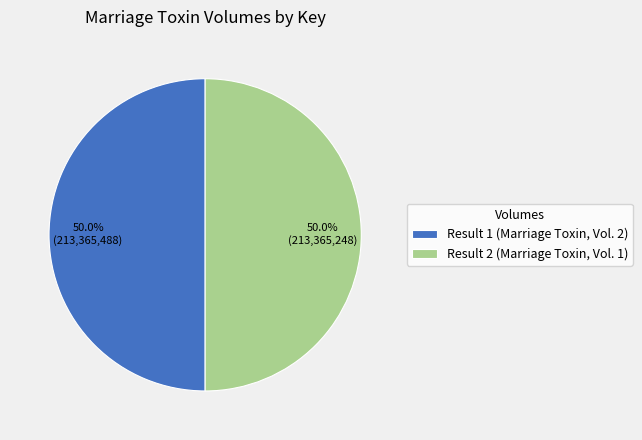

What portion of the pie excludes Result 1 (Marriage Toxin, Vol. 2)?

50.0%